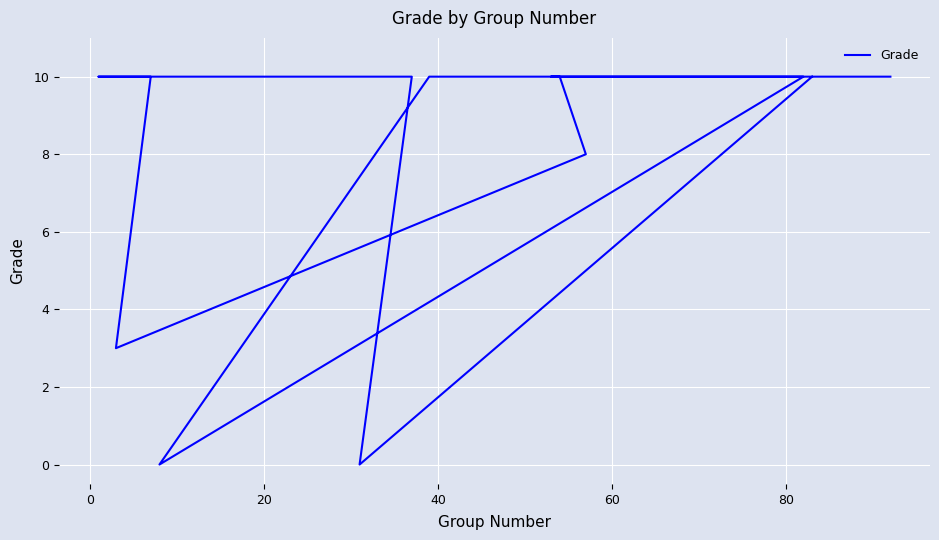

Count the values in the range 8 to 10.

10